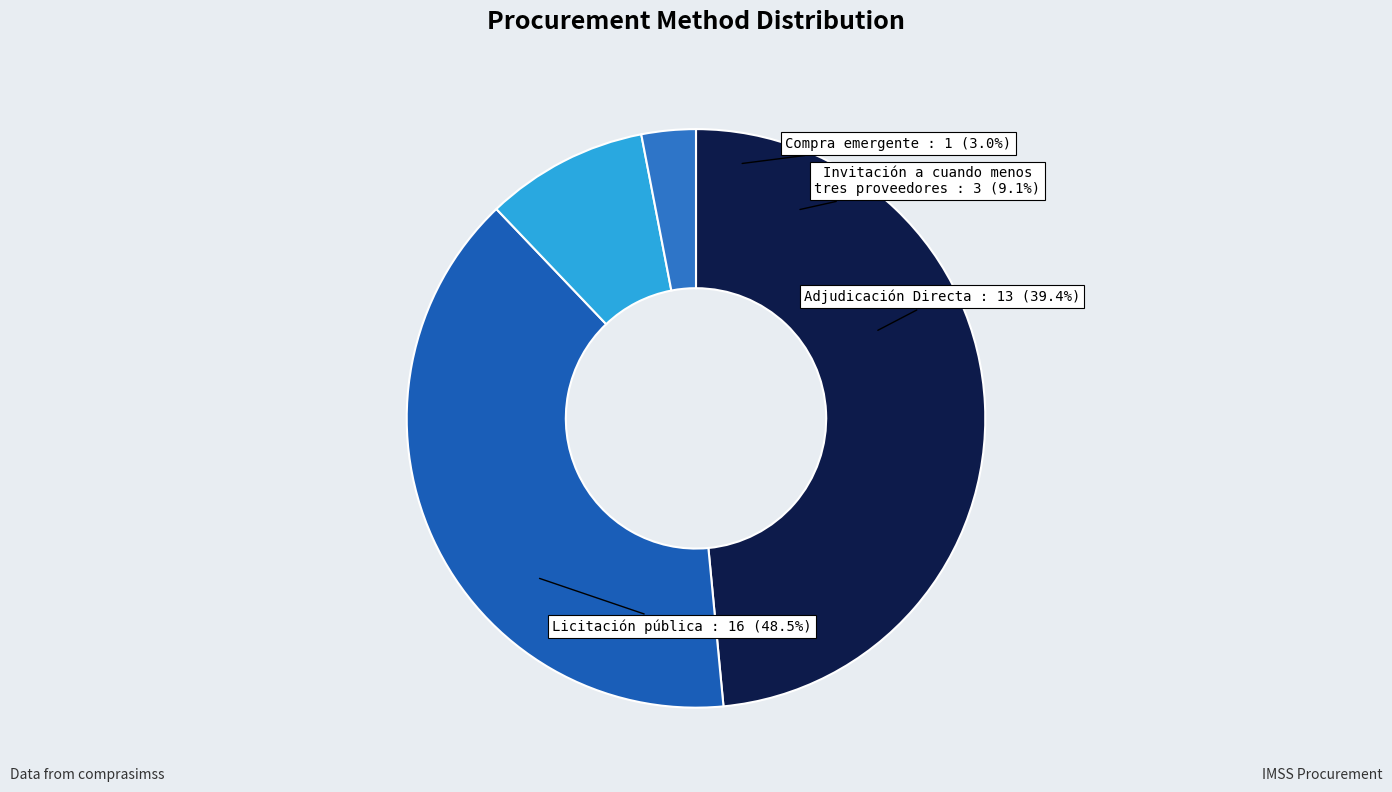

The Licitación pública slice represents 48% of the pie. True or false?

True